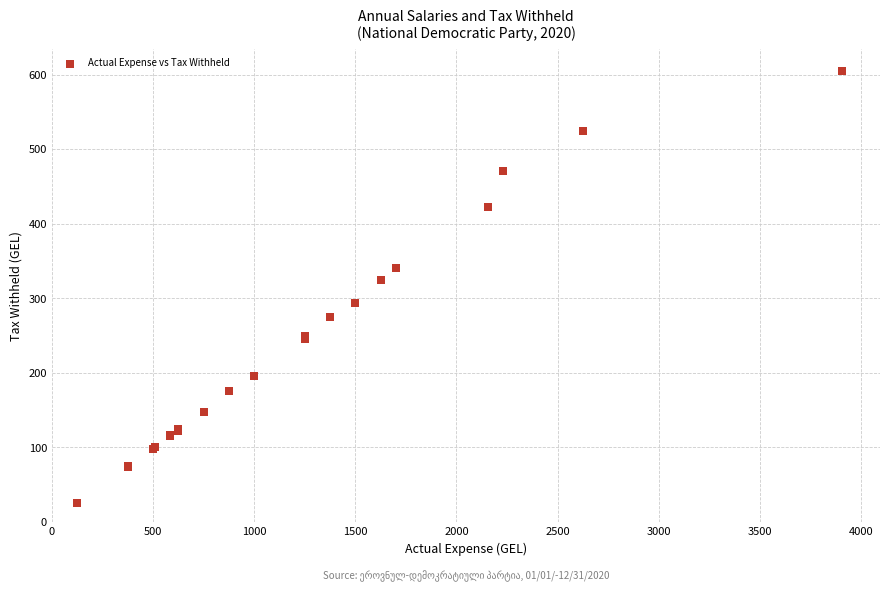

What Y value in the scatter plot is closest to 315?

325.0